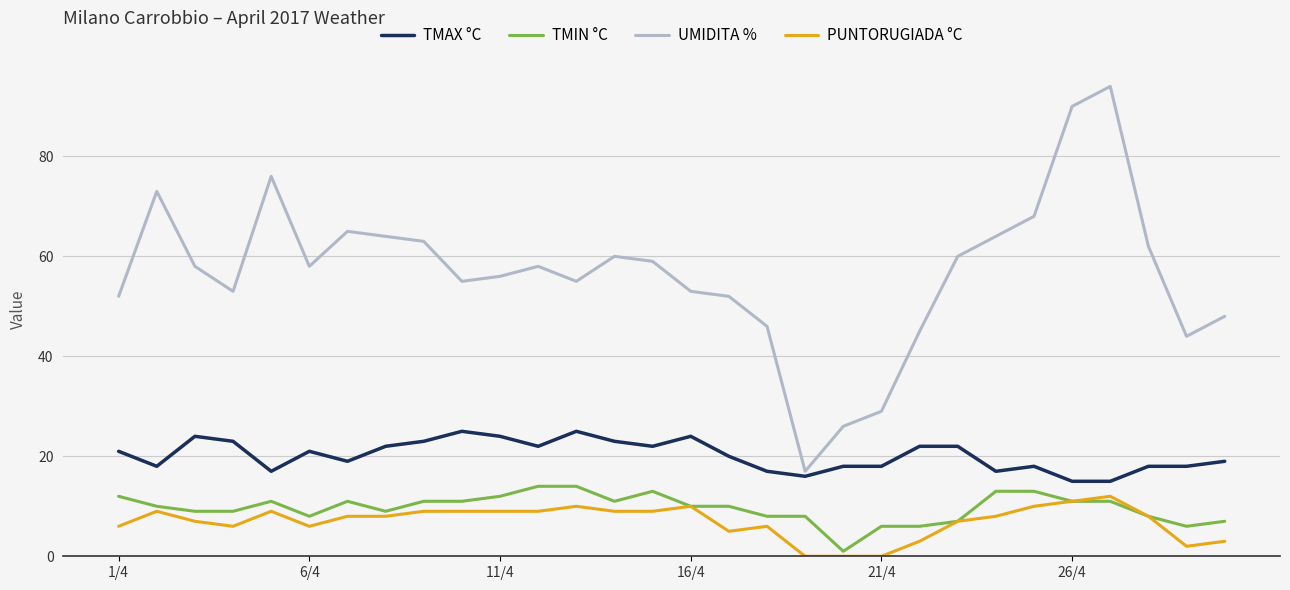

What is the maximum value shown in the chart?

94